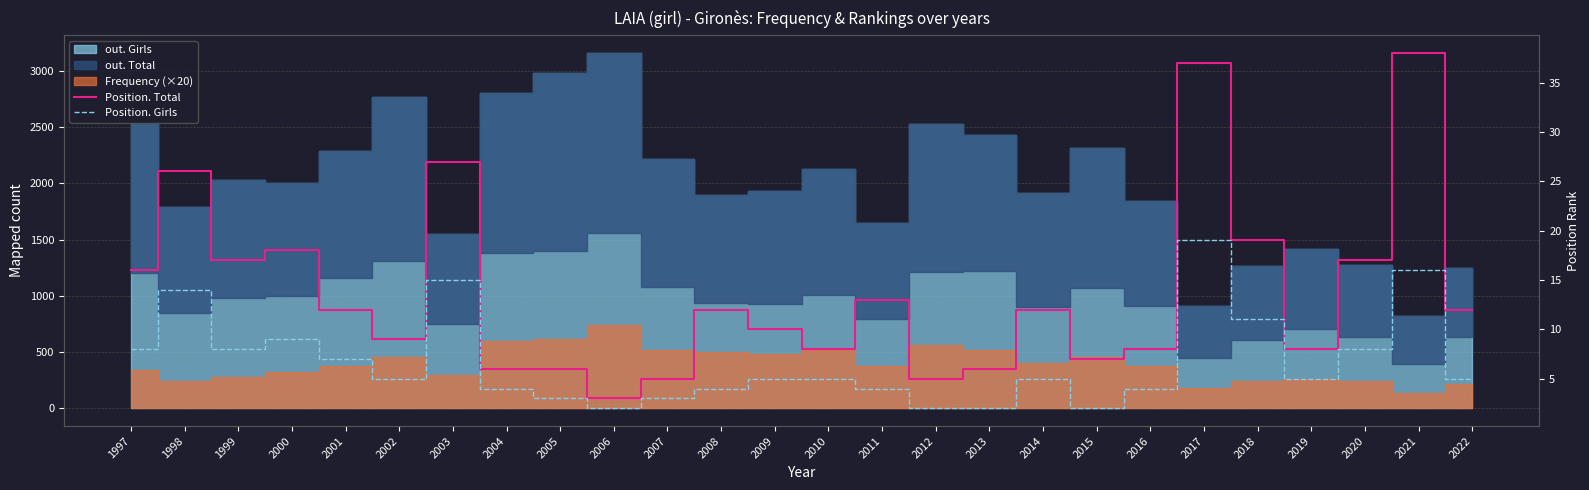

The Position. Total series shows 6 at 2005. True or false?

True